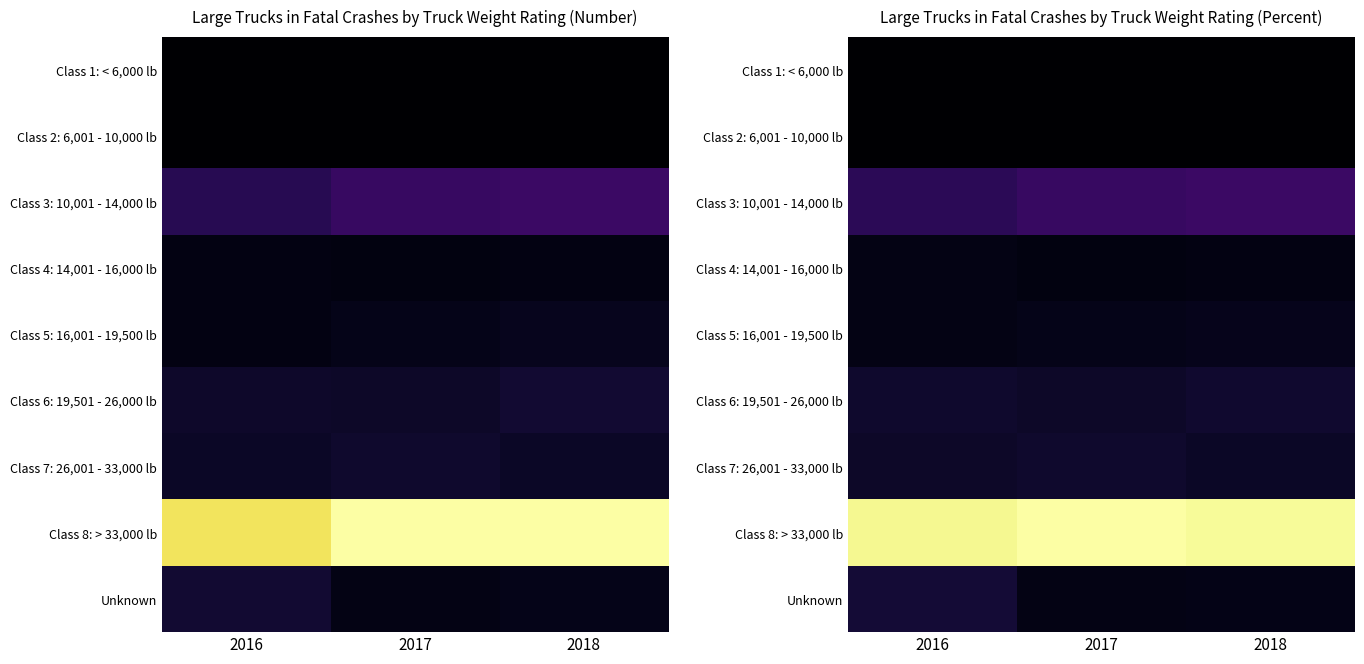

Which series has the largest total across all categories?

Class 8: > 33,000 lb